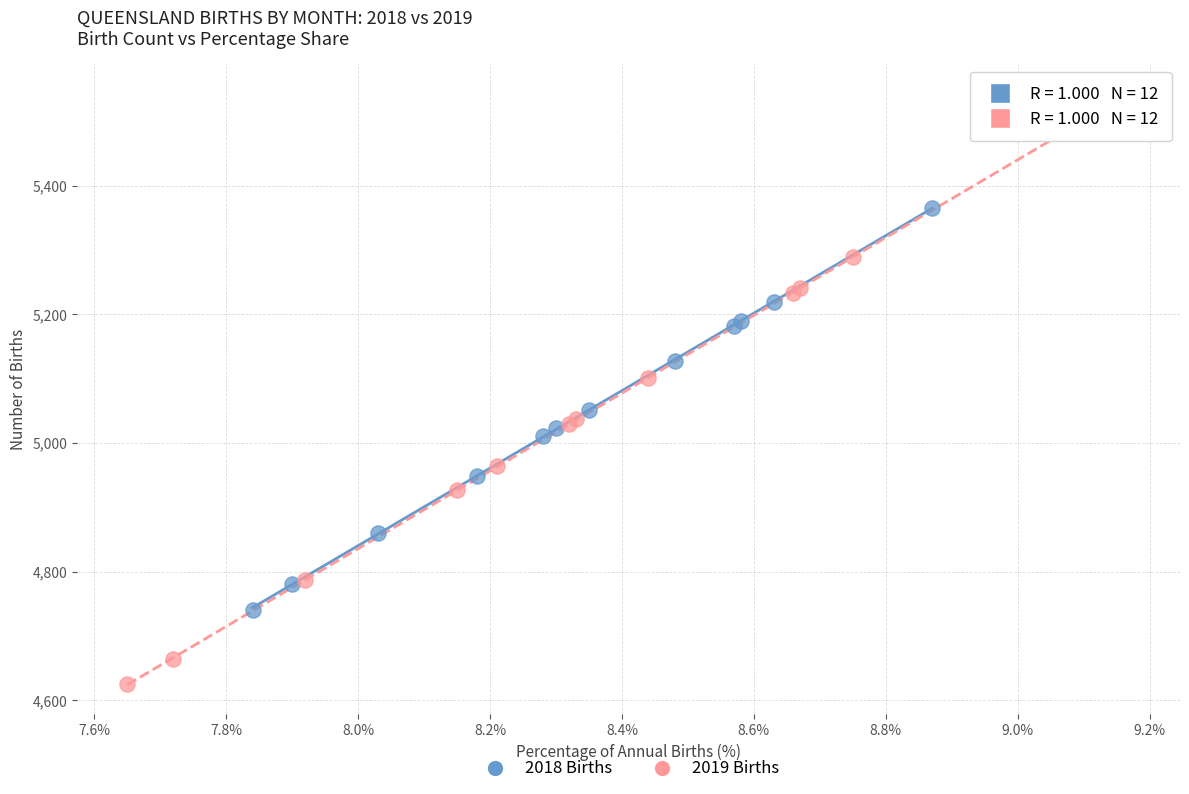

Which series contains the lowest Y value?

2019 Births